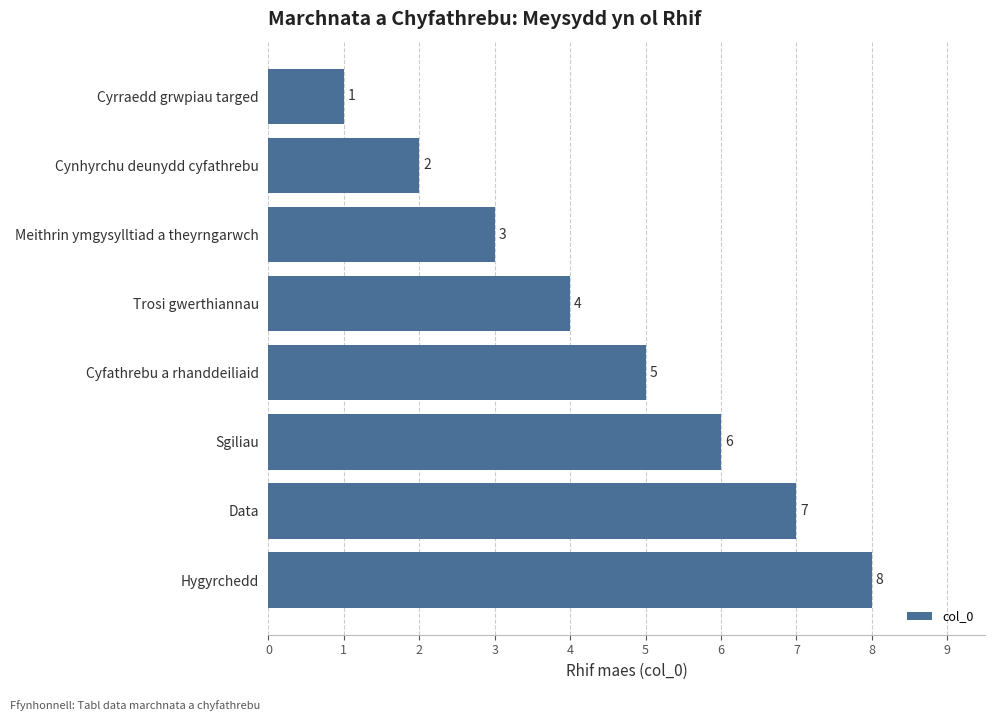

Is it true that the value at Trosi gwerthiannau is 4?

True